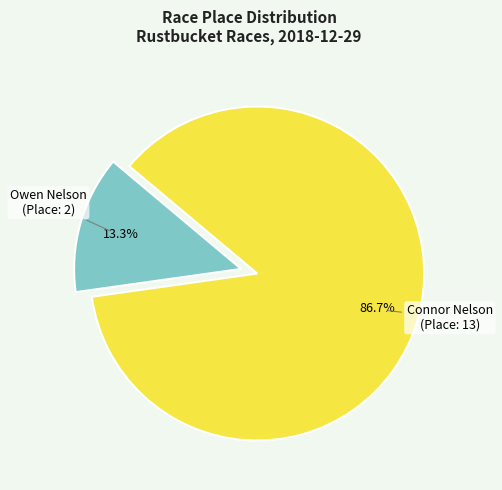

Combined, what portion of the pie is Owen Nelson and Connor Nelson?

100.0%